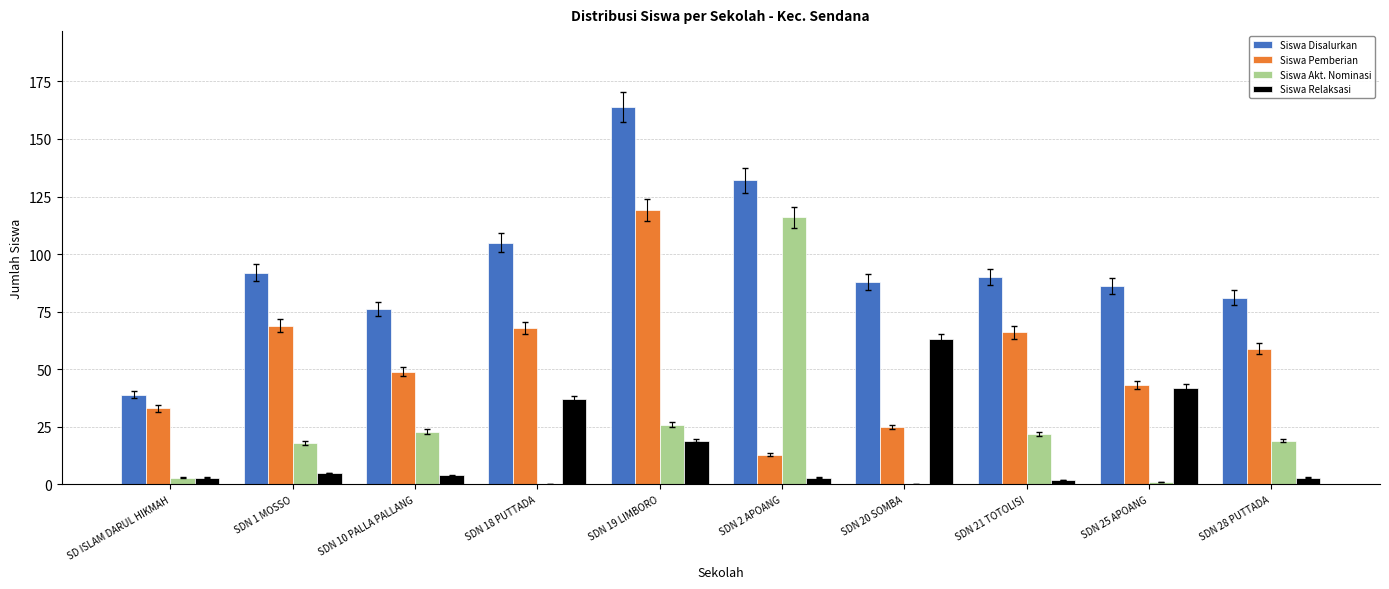

What are all the series names shown in the legend?

Siswa Disalurkan, Siswa Pemberian, Siswa Akt. Nominasi, Siswa Relaksasi